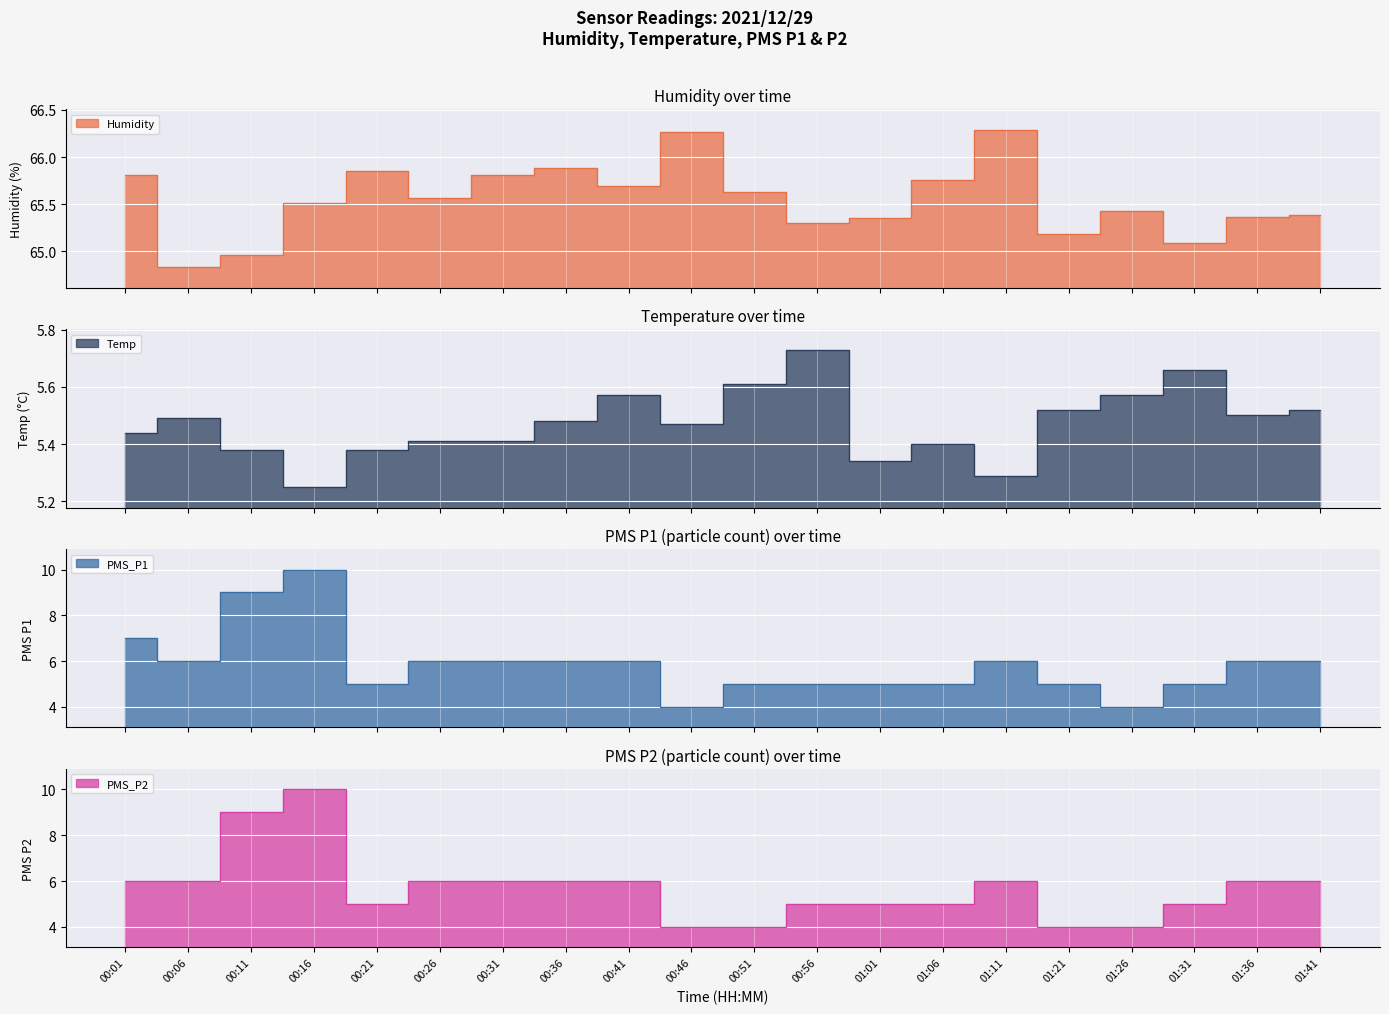

How many lines are shown in the chart?

4